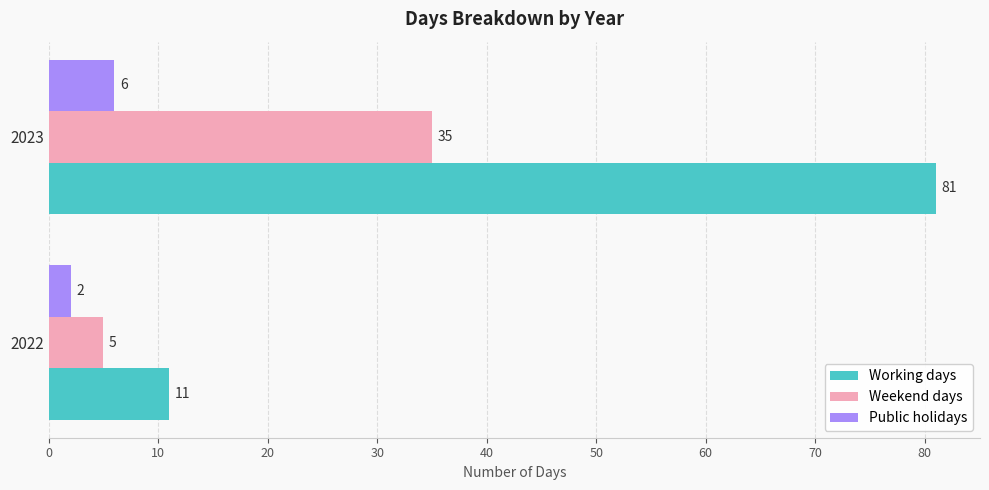

How many data points in Weekend days are less than 35?

1